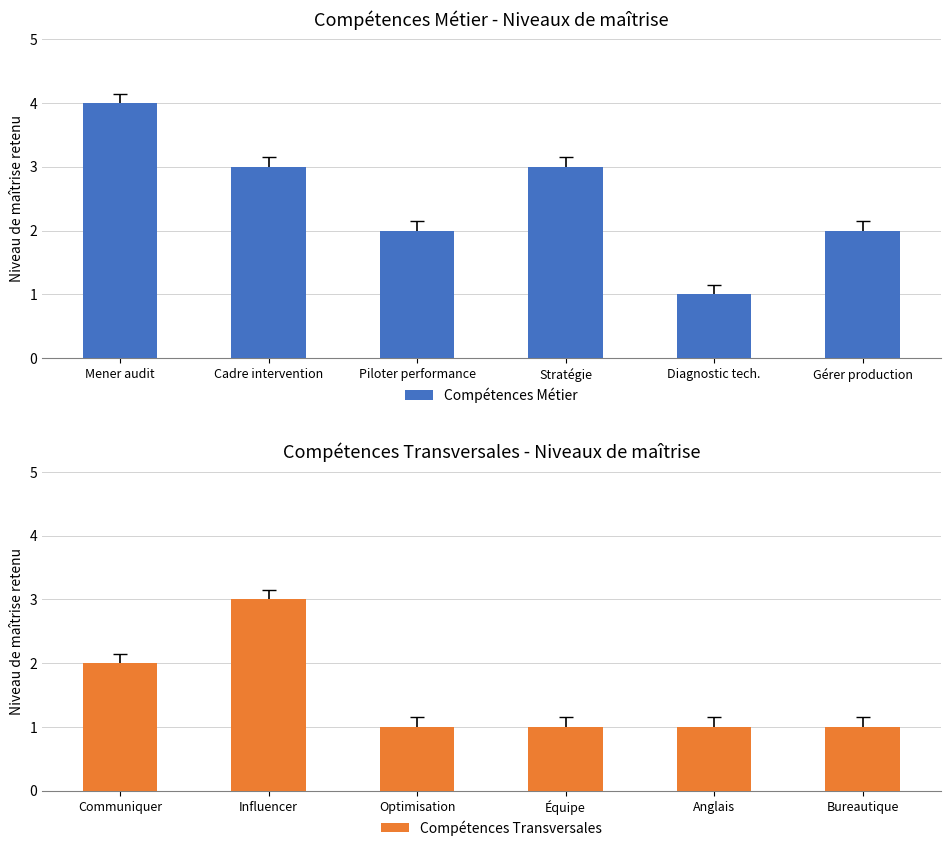

What is the average value of the Compétences Métier series?

2